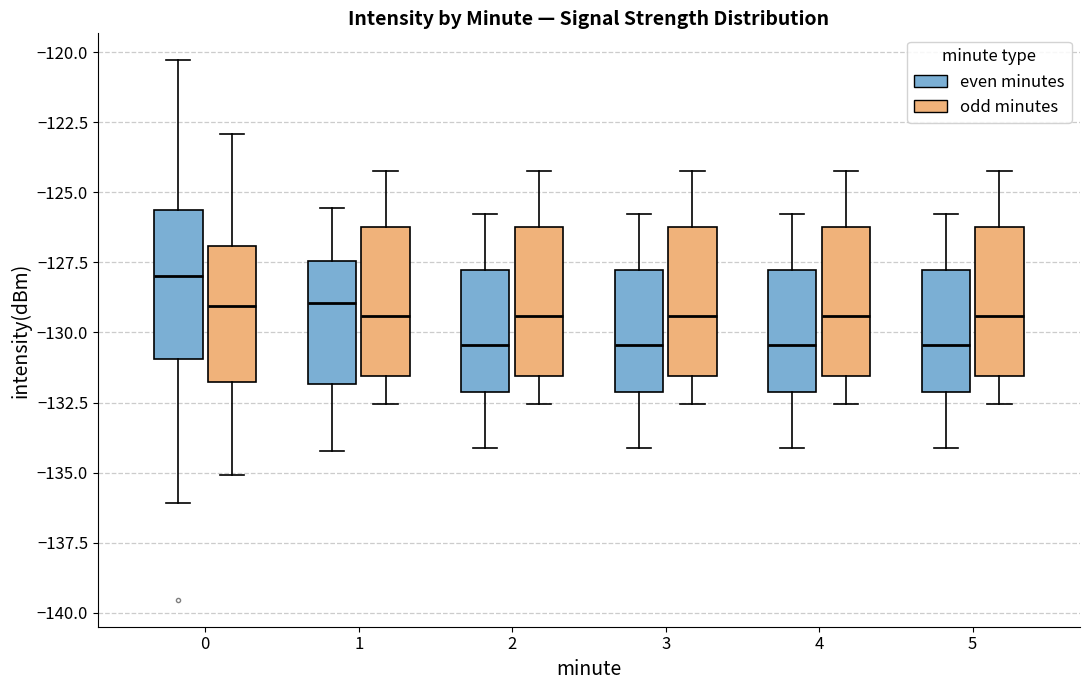

Where does the upper whisker of the box for 3 (even minutes) end on the y-axis? The values are not printed on the chart, so give them approximately, as read against the axis.

-126.0